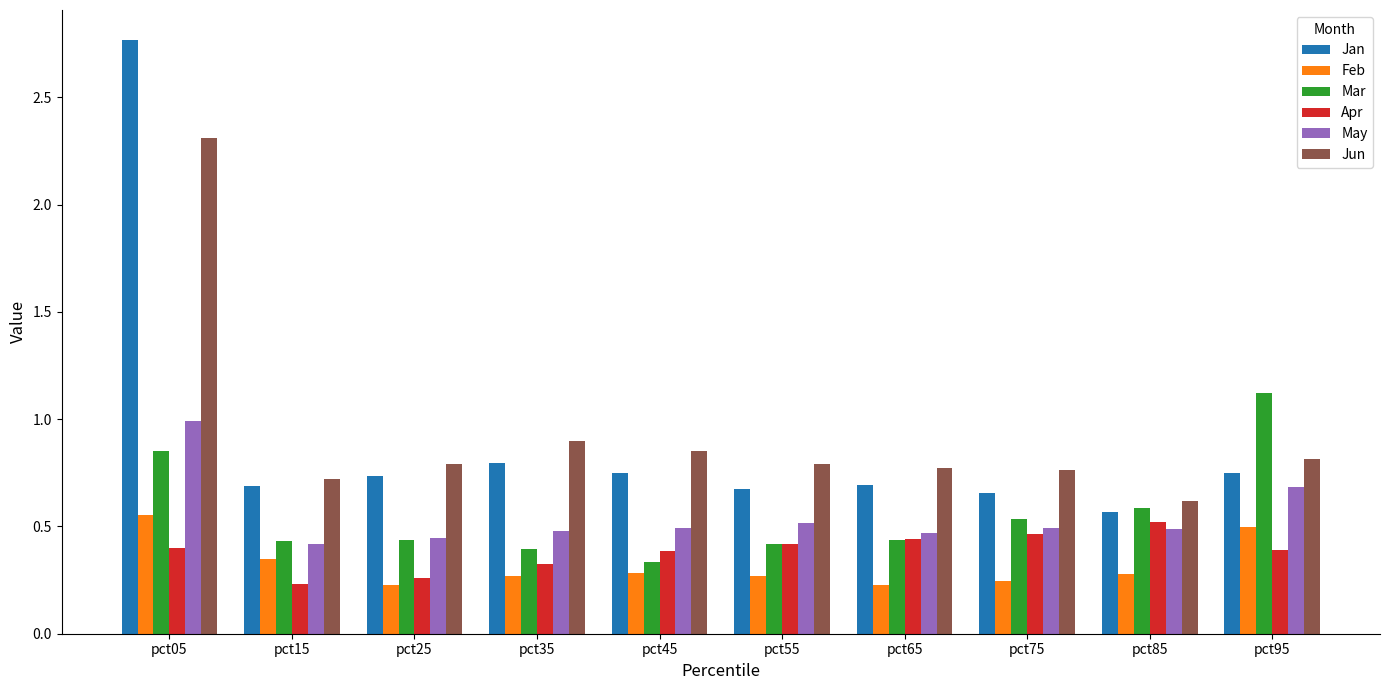

At which label does Jan reach its minimum?

pct85